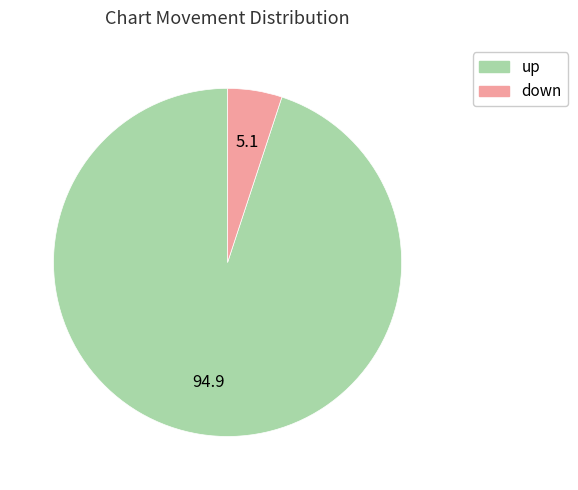

Which slice represents more than half of the pie?

up